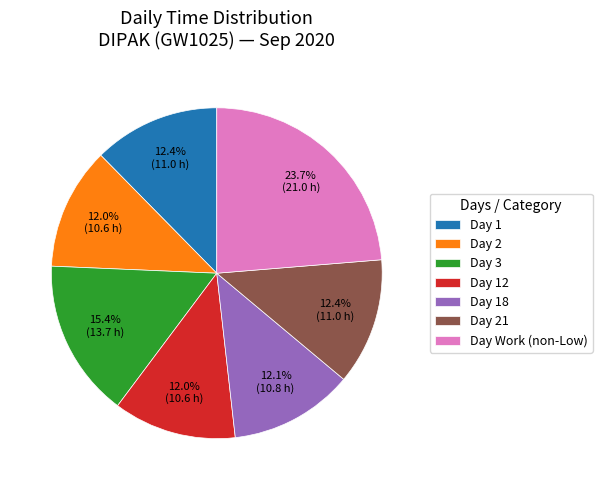

Do Day 2 and Day 3 together represent more than half of the pie?

No